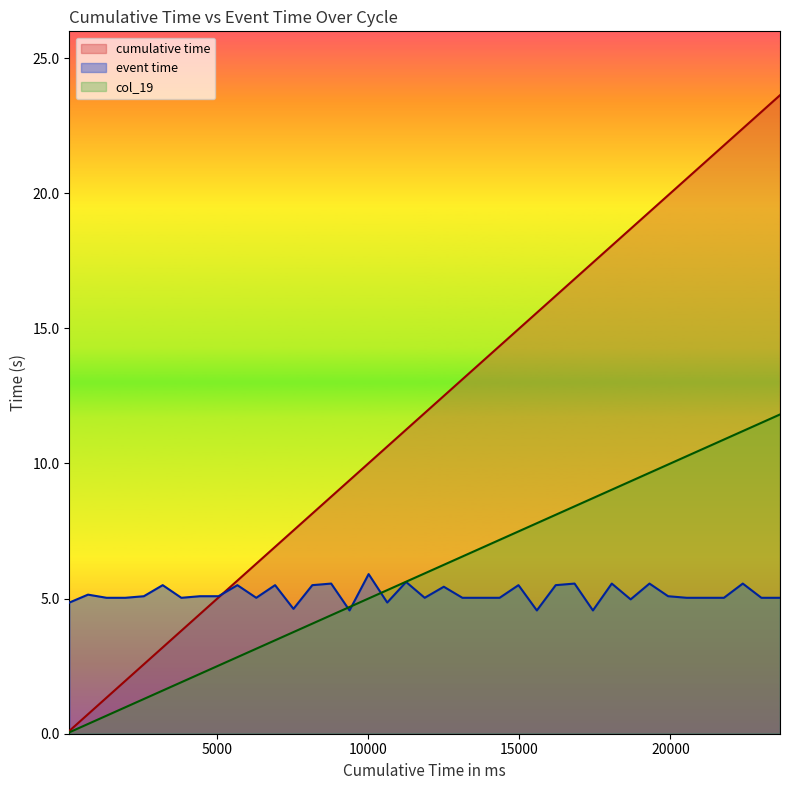

What is the greatest value displayed?

23.6